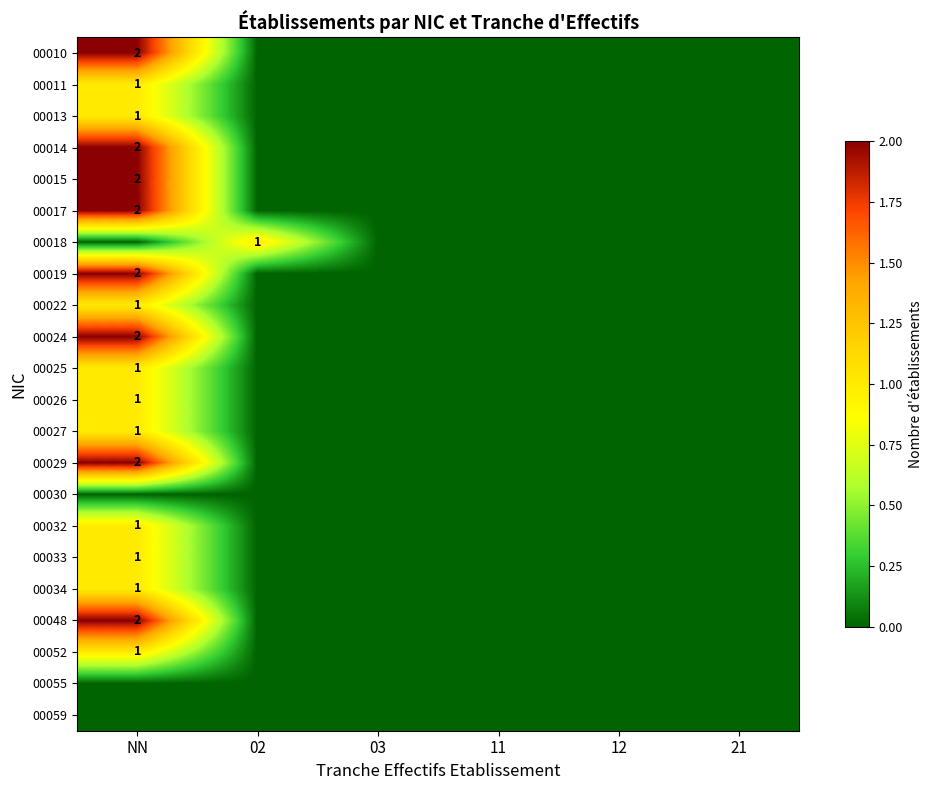

Which series has the largest total across all categories?

00010